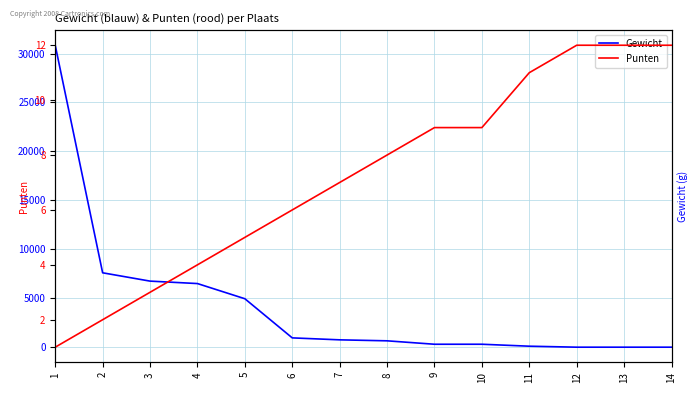

List the series in order of their overall mean, highest first.

Gewicht, Punten